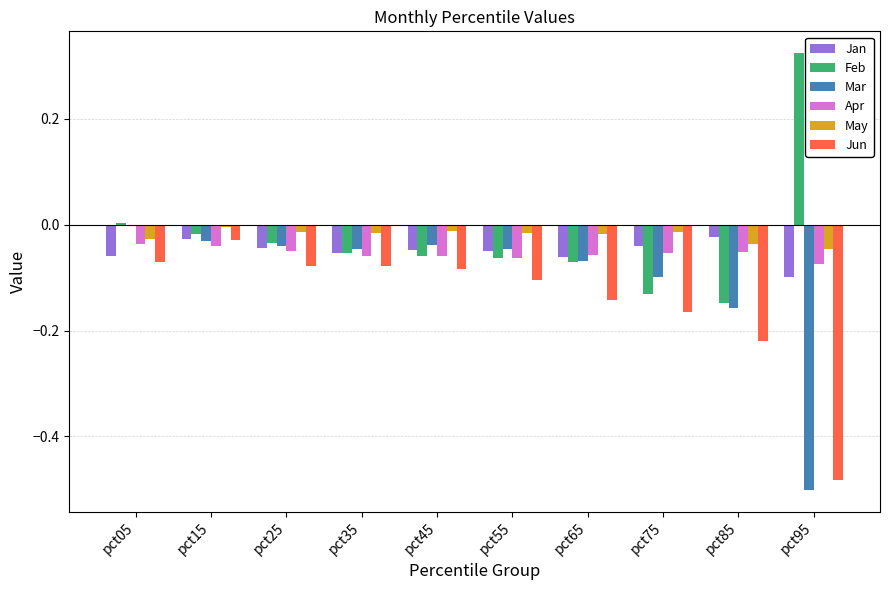

True or false: Mar has a value of -0.1 at pct65.

True